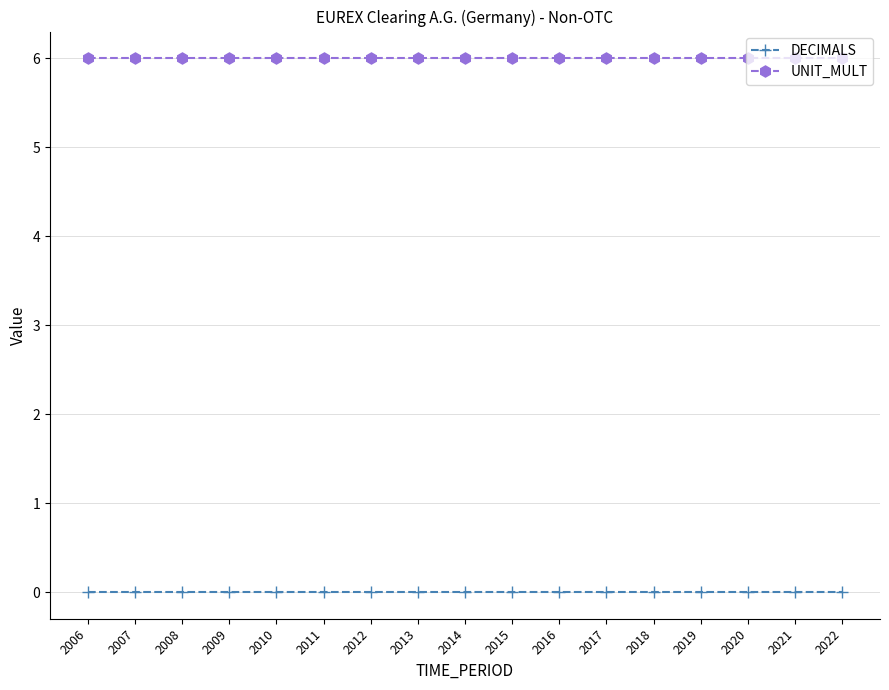

What is the spread (max minus min) of values at 2020?

6